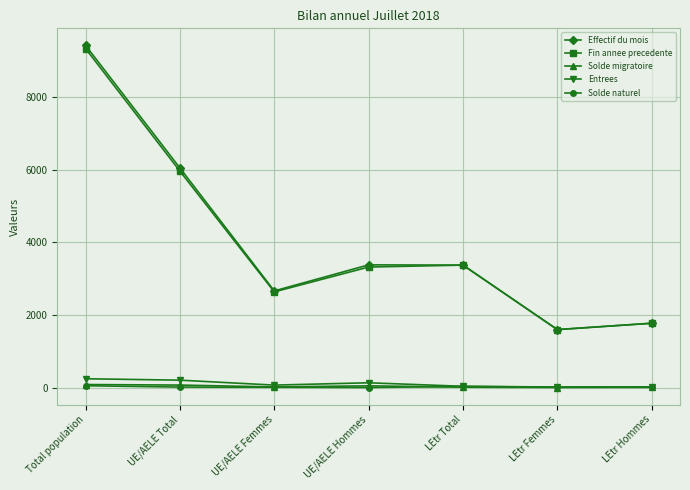

What is the lowest value of the Fin annee precedente series?

1599